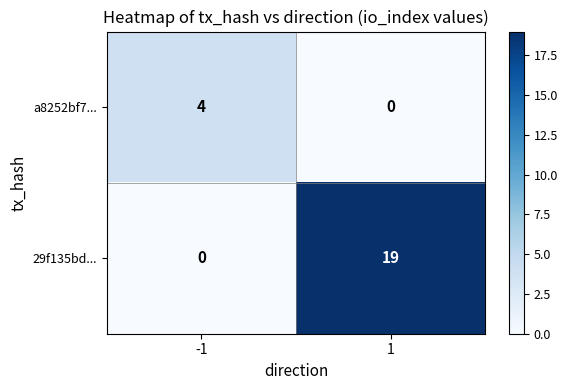

Reading left to right, what are all the values shown in this chart?

a8252bf7...: -1=4	1=0
29f135bd...: -1=0	1=19